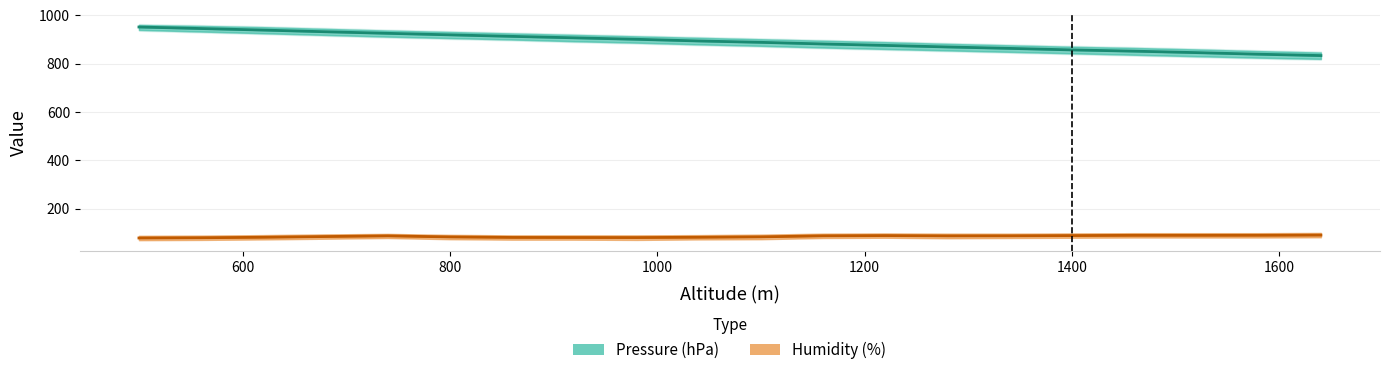

What is the sum of all Humidity (%) values?

1708.9